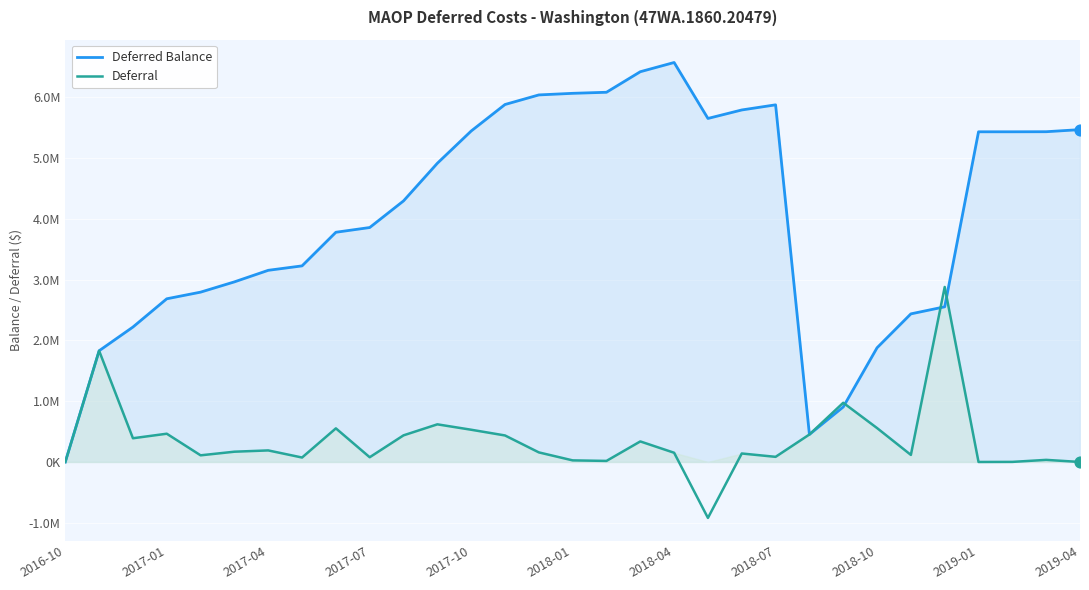

Which series has the largest Y range (max minus min)?

Deferred Balance